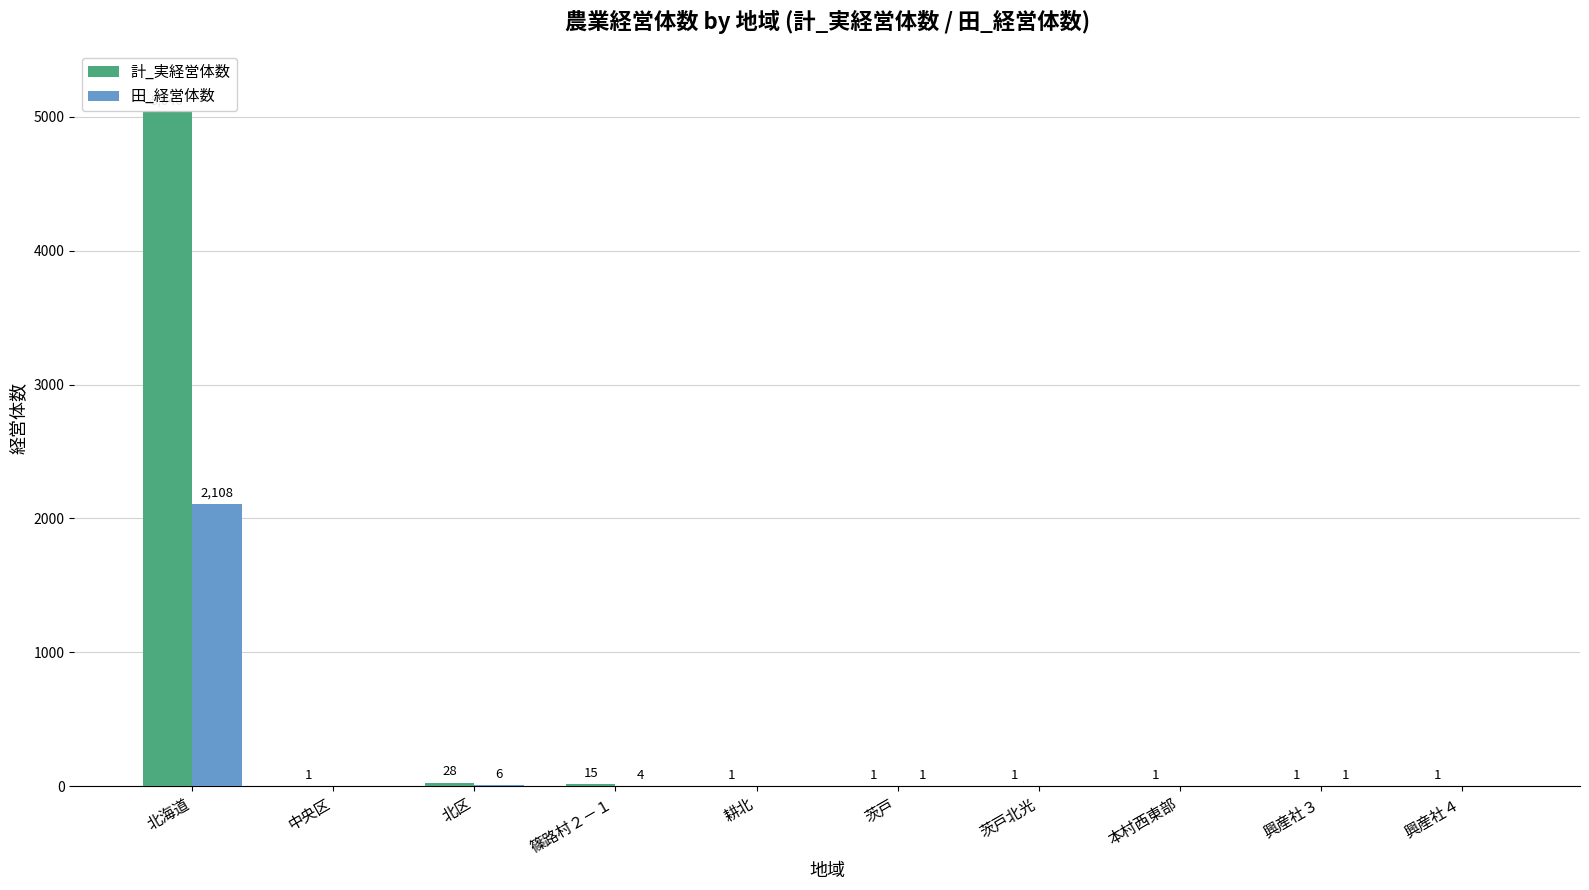

Between 篠路村２－１ and 興産社３, which series saw the biggest shift?

計_実経営体数